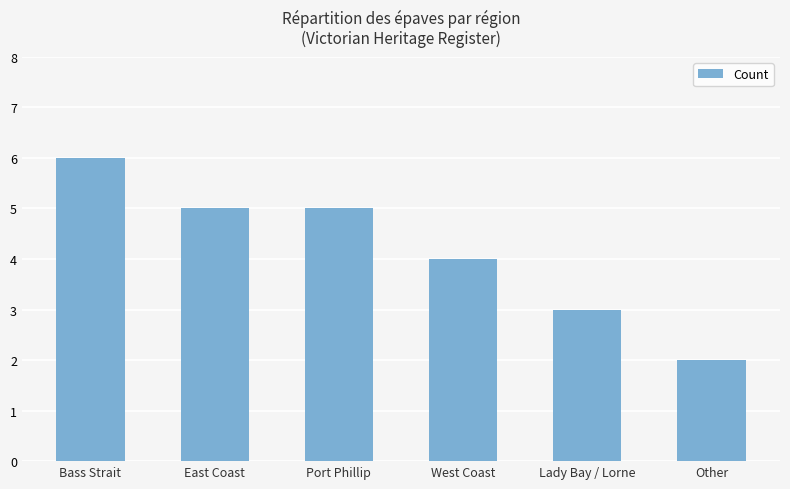

How many values are between 3 and 5?

4